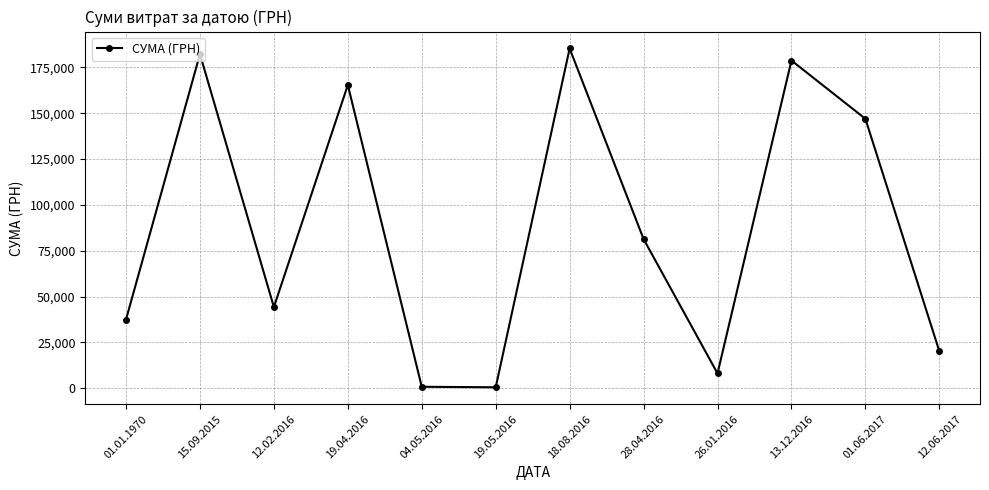

What is the label of the 1st point from the right?

12.06.2017